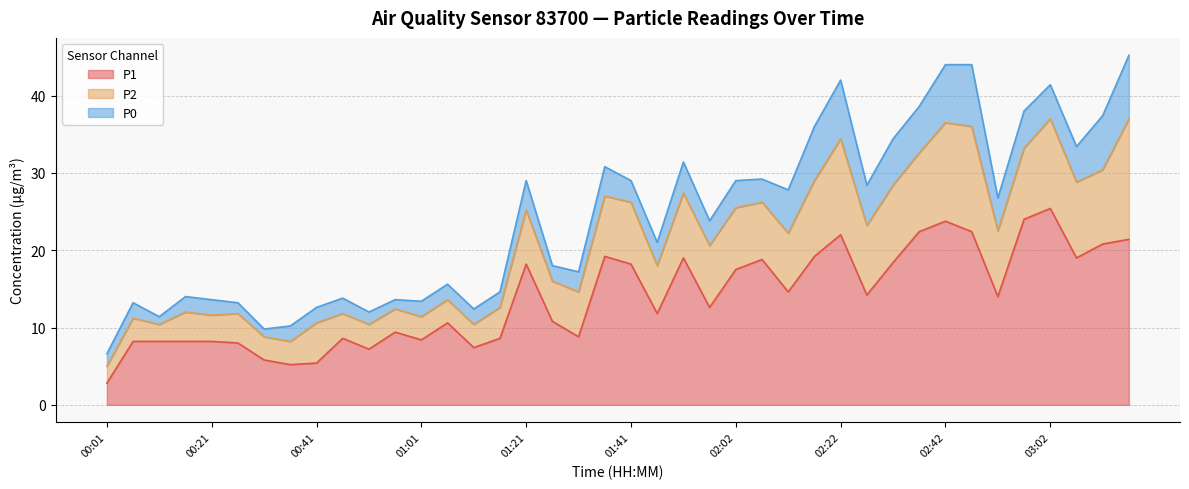

Is the value of P0 at 01:57 greater than the value of P1 at 03:02?

No